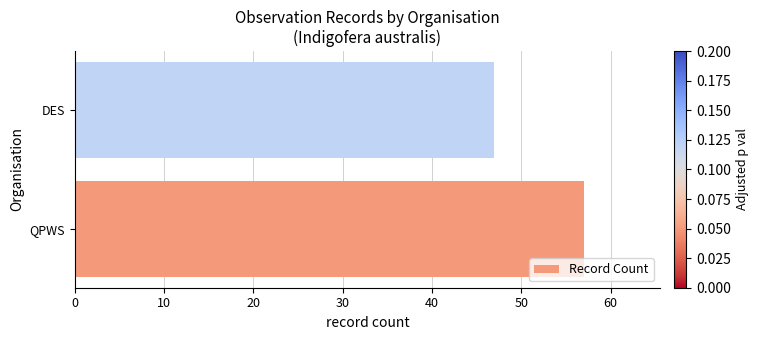

Rank the categories by value from lowest to highest.

DES, QPWS